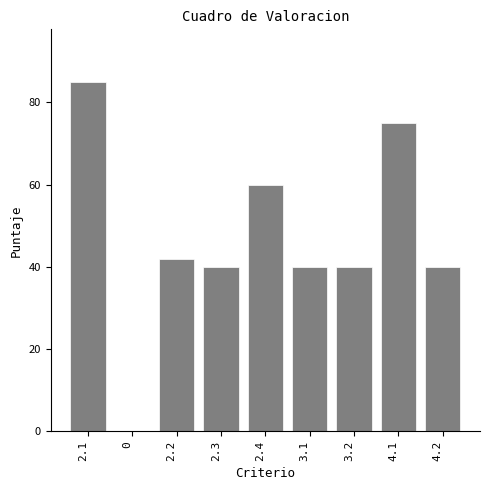

Reading left to right, extract all data points from this chart.

2.1=85	0=0	2.2=42	2.3=40	2.4=60	3.1=40	3.2=40	4.1=75	4.2=40